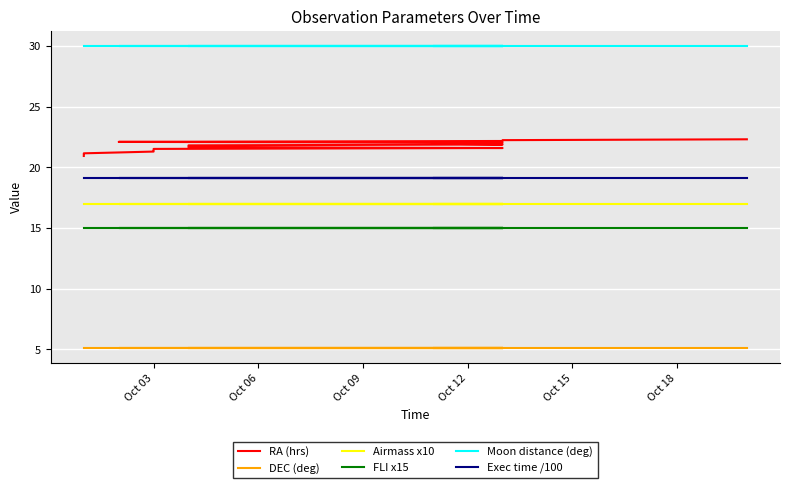

What is the smallest value displayed?

5.1